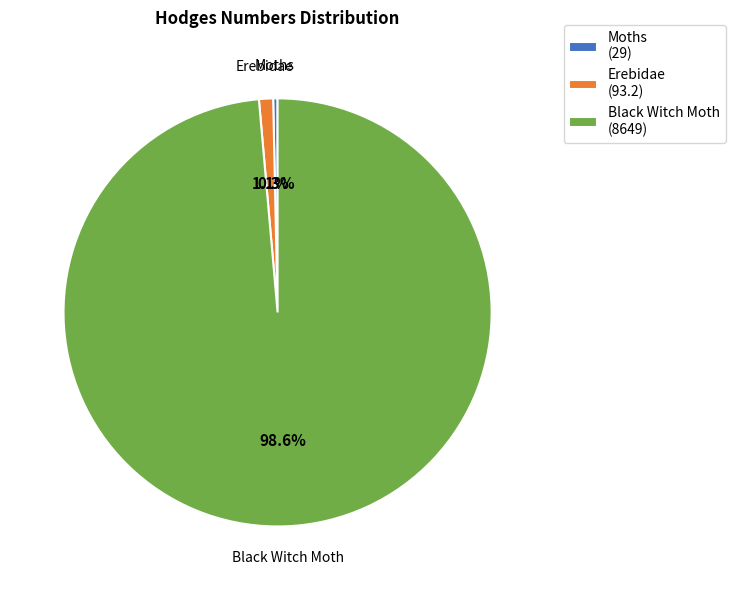

Which has a higher value, Erebidae or Moths?

Erebidae